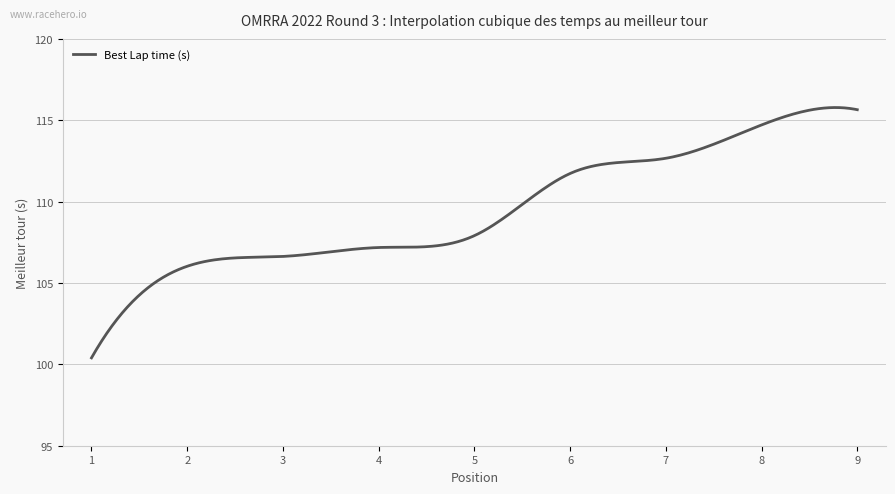

What is the maximum value shown in the chart?

115.8